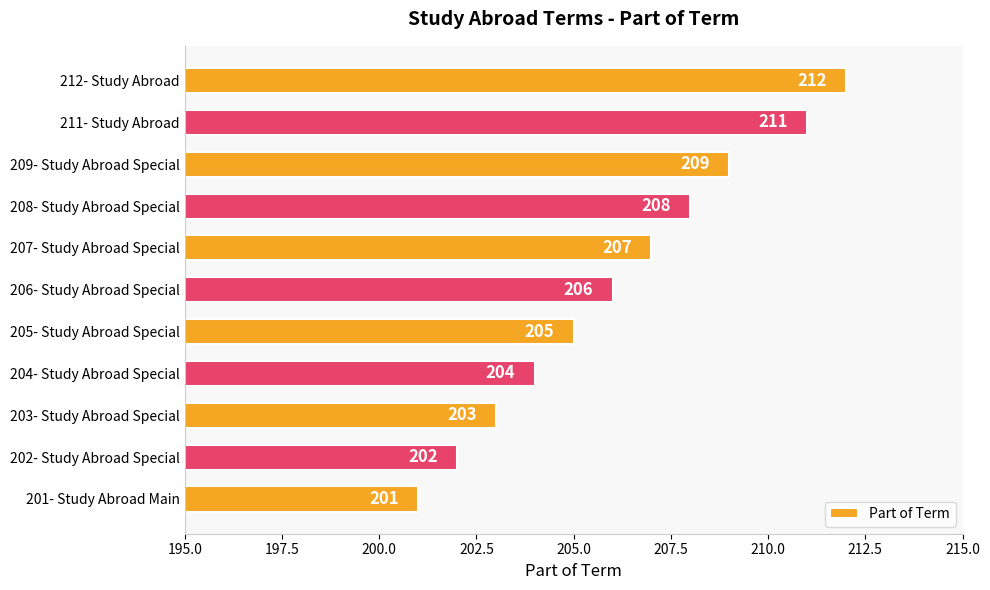

What is the sum of all values?

2268